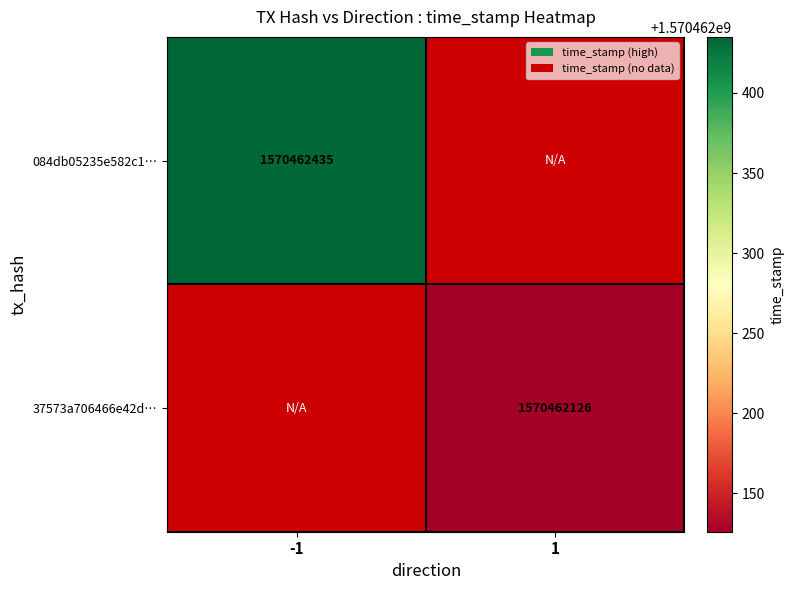

Which series has the widest spread of values?

084db05235e582c1cc0e7f681ad649bdb5246a8